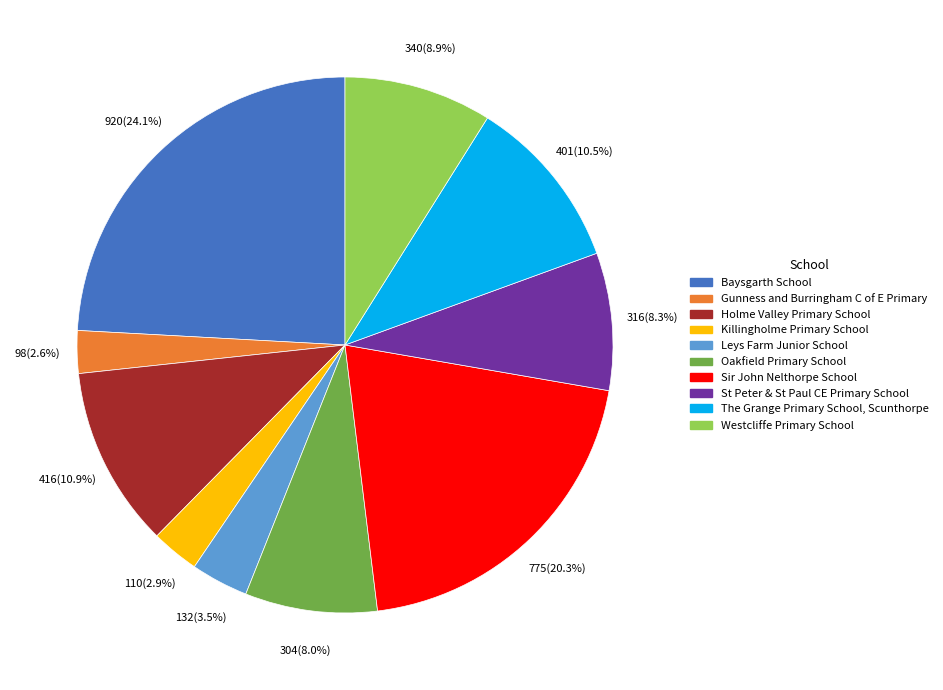

Which slice is the largest?

Baysgarth School